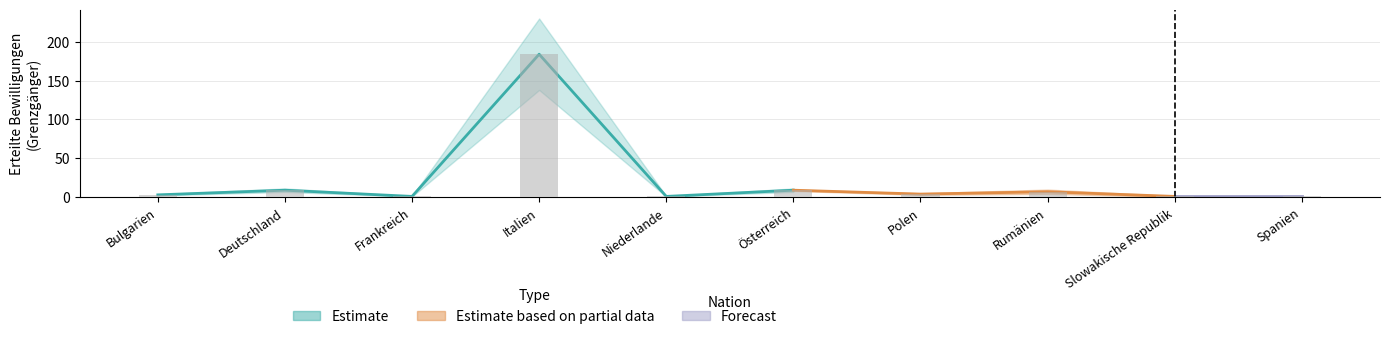

What is the label of the 4th bar from the left?

Italien